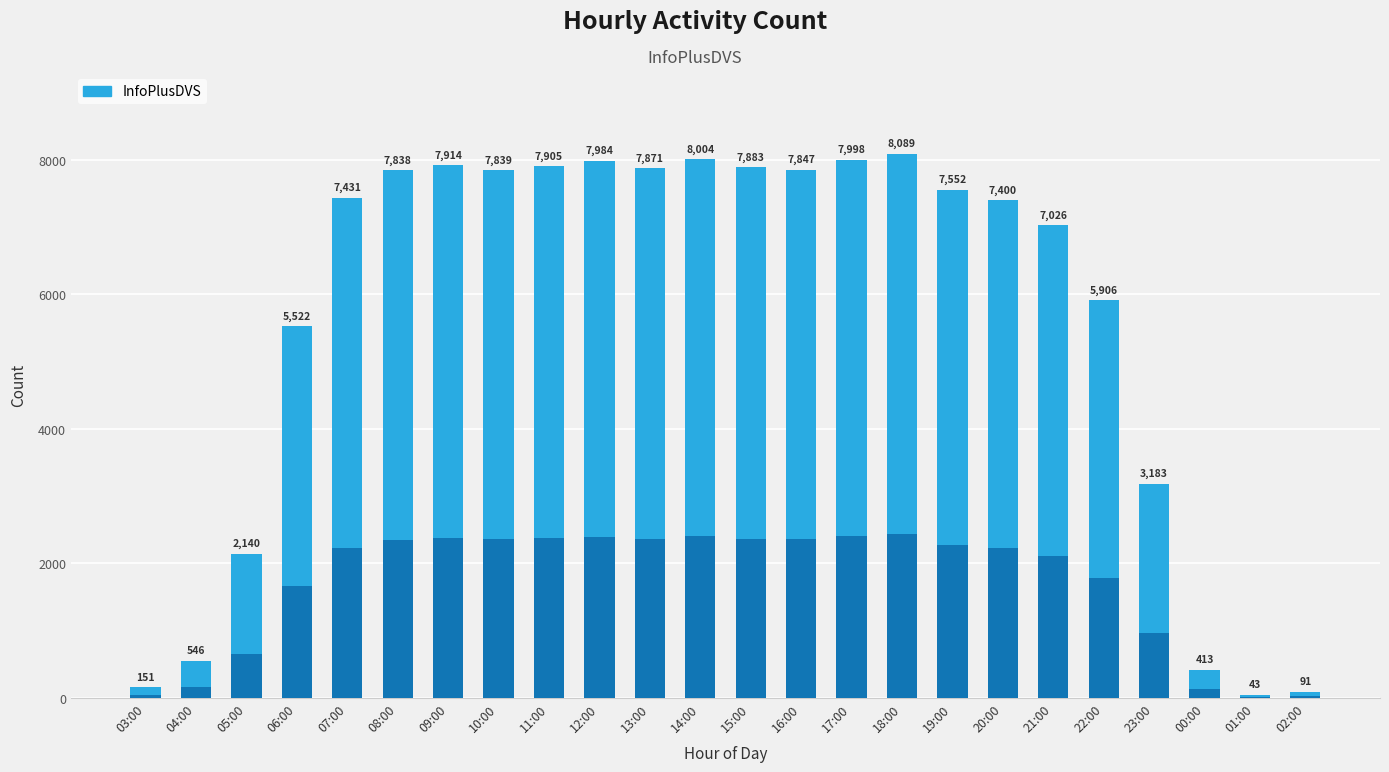

The value at 10:00 is 4370. True or false?

False